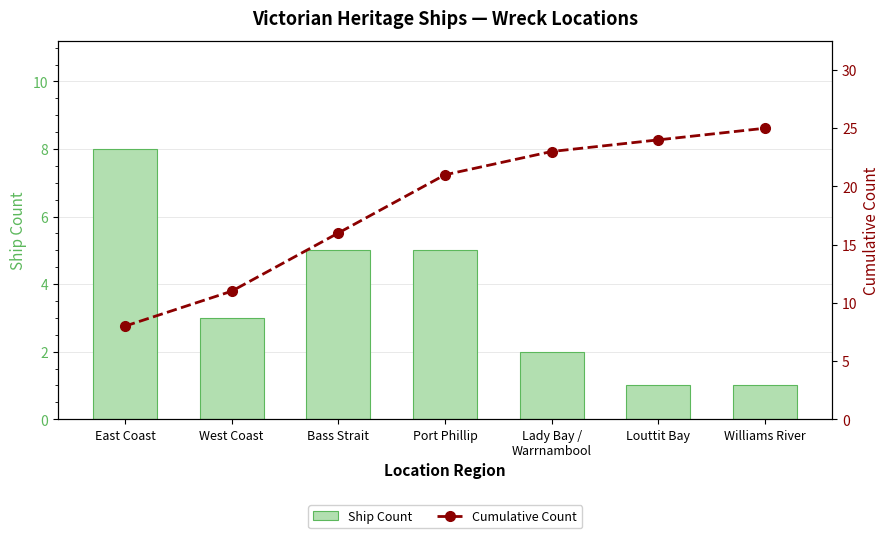

At which label does Ship Count reach its peak?

East Coast